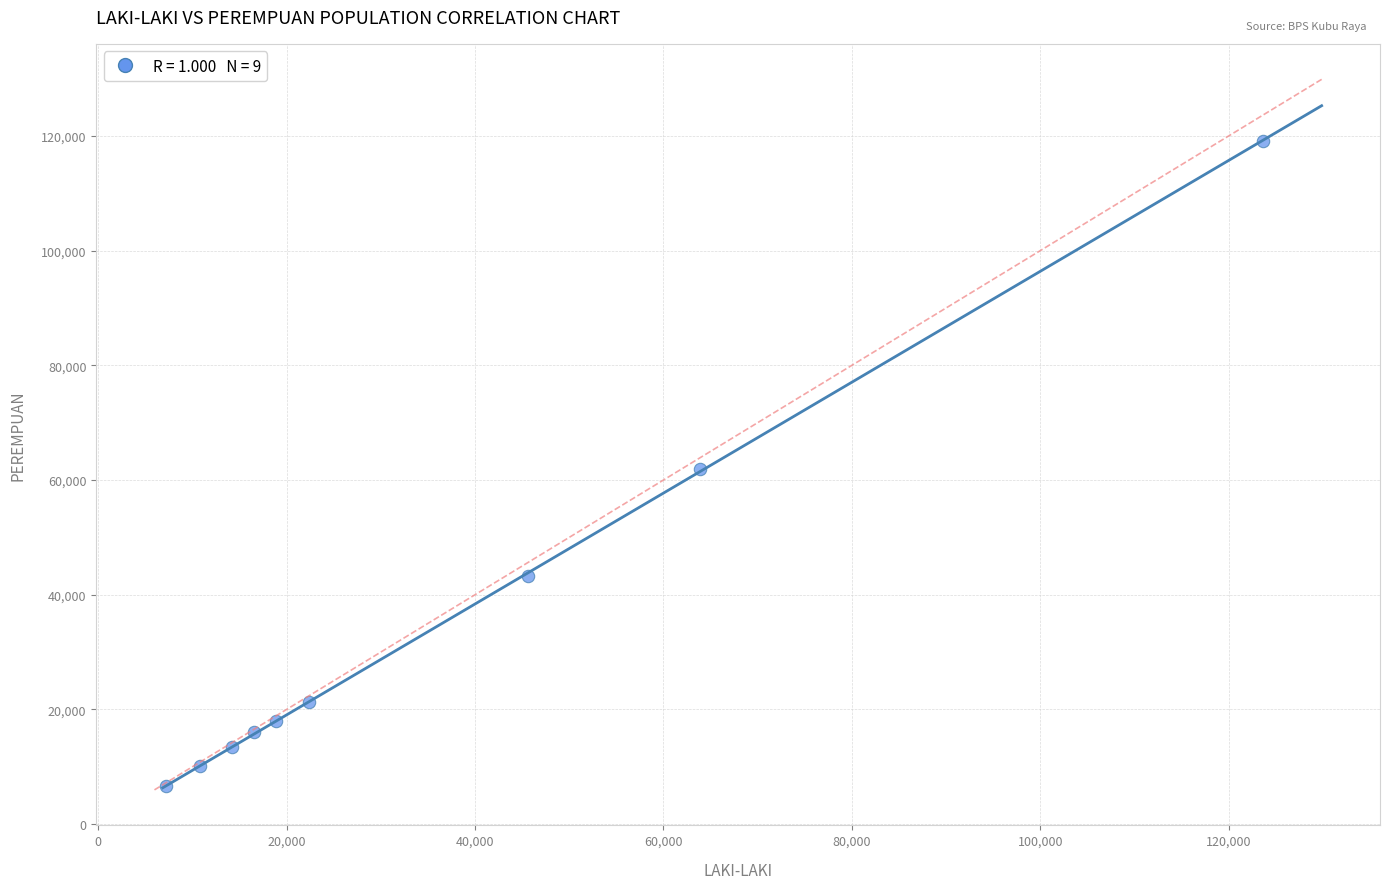

What is the range of X values (max minus min)?

116481